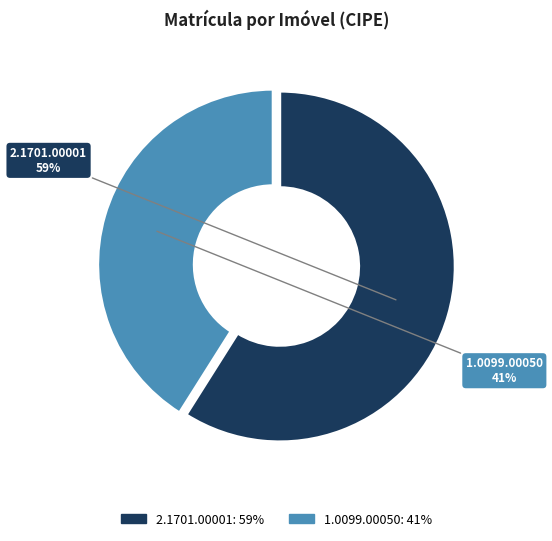

To the nearest percent, what portion does 1.0099.00050 represent?

41%